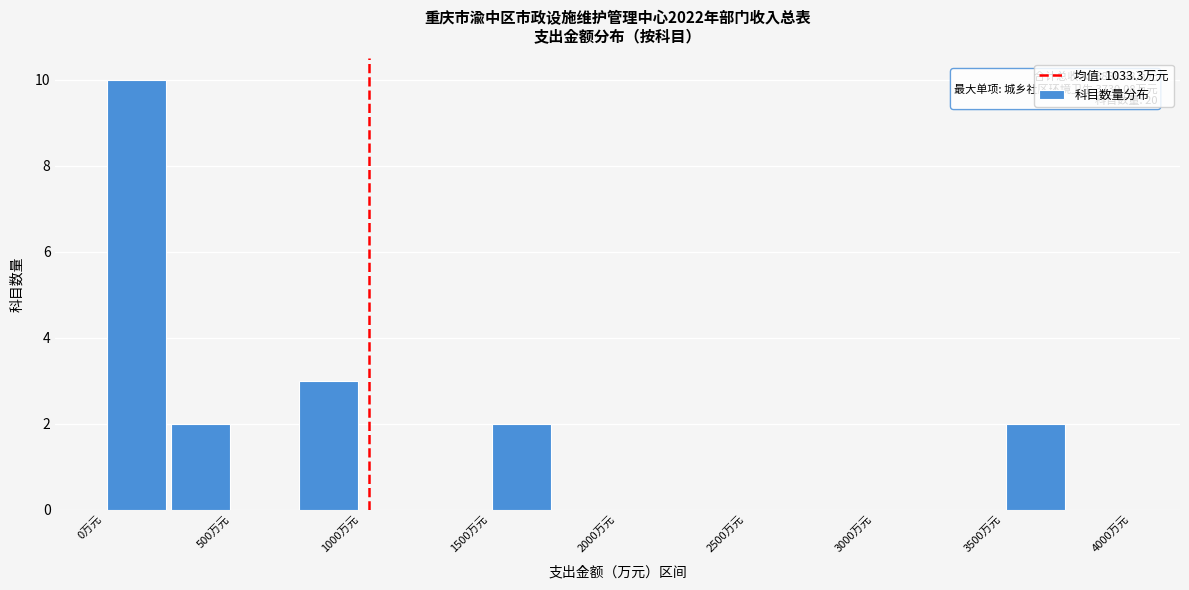

Over which range of the x-axis is the bar tallest?

0 to 250